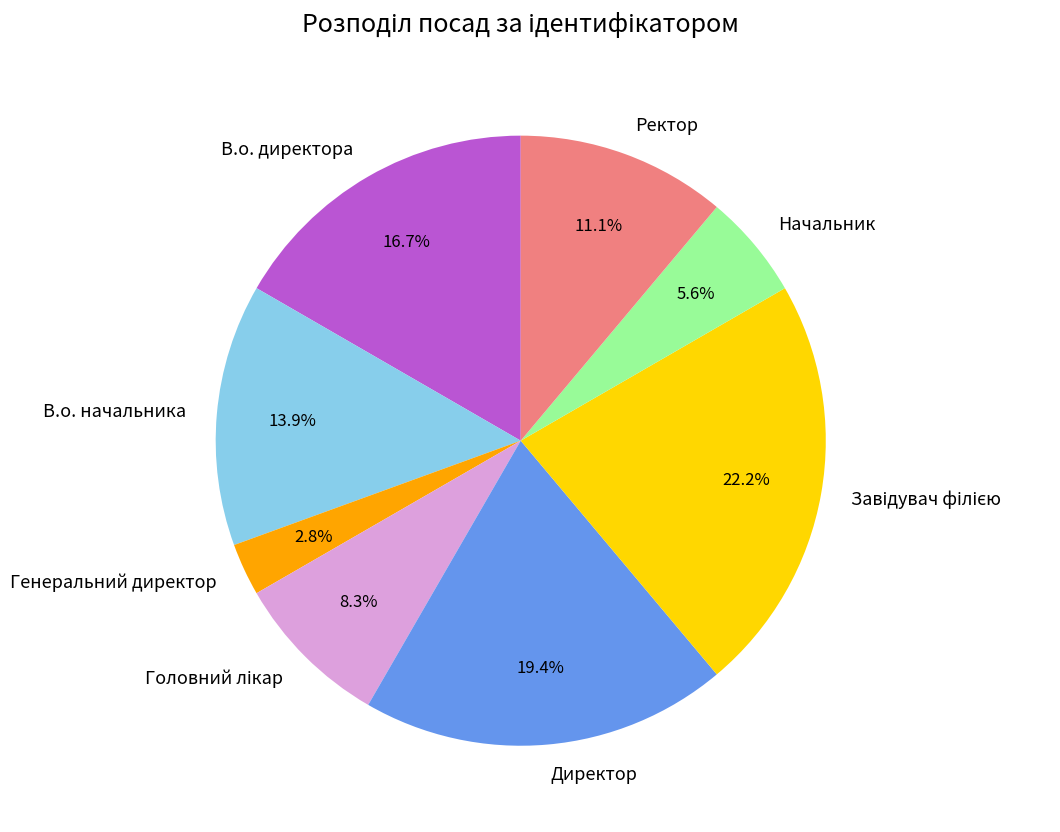

What percentage is the Ректор slice, to the nearest percent?

11%